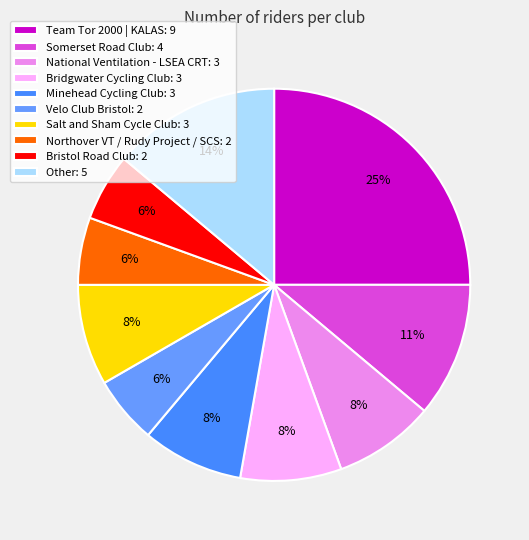

Is there any slice that represents more than half of the pie?

No